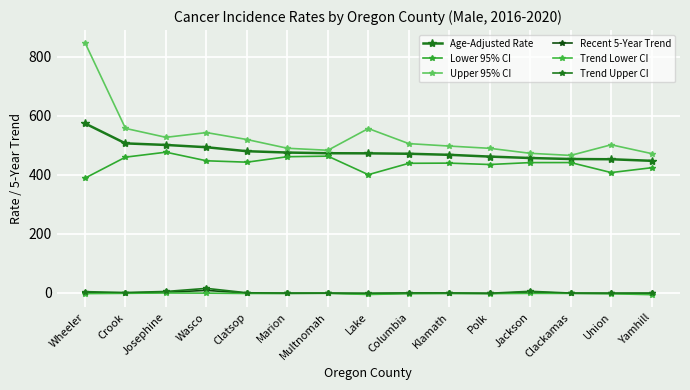

How many series are shown in this chart?

6